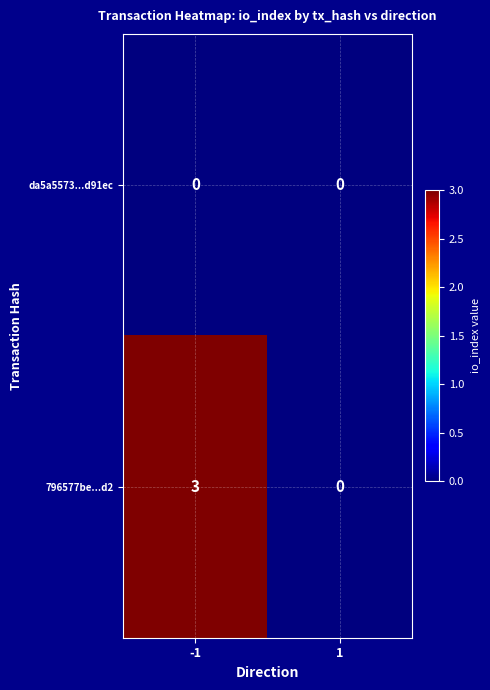

Reading left to right, what are all the values shown in this chart?

da5a5573...d91ec: 0	0
796577be...d2: 3	0